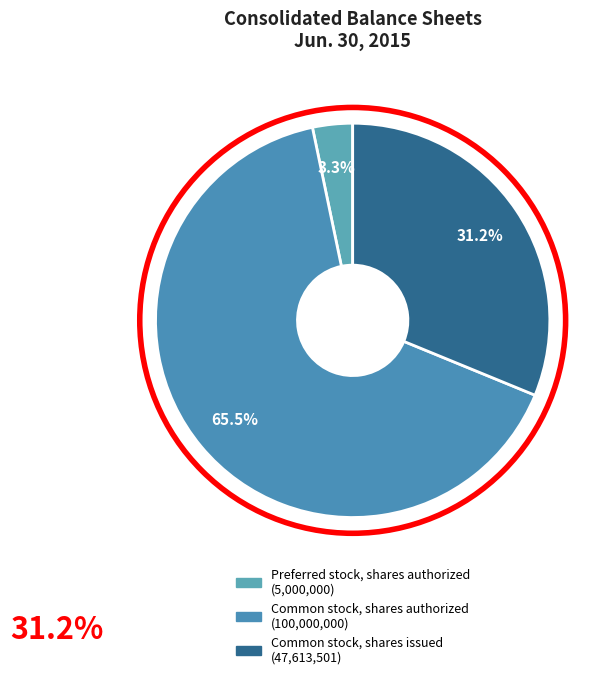

How much of the chart is everything except Common stock, shares authorized?

34.5%